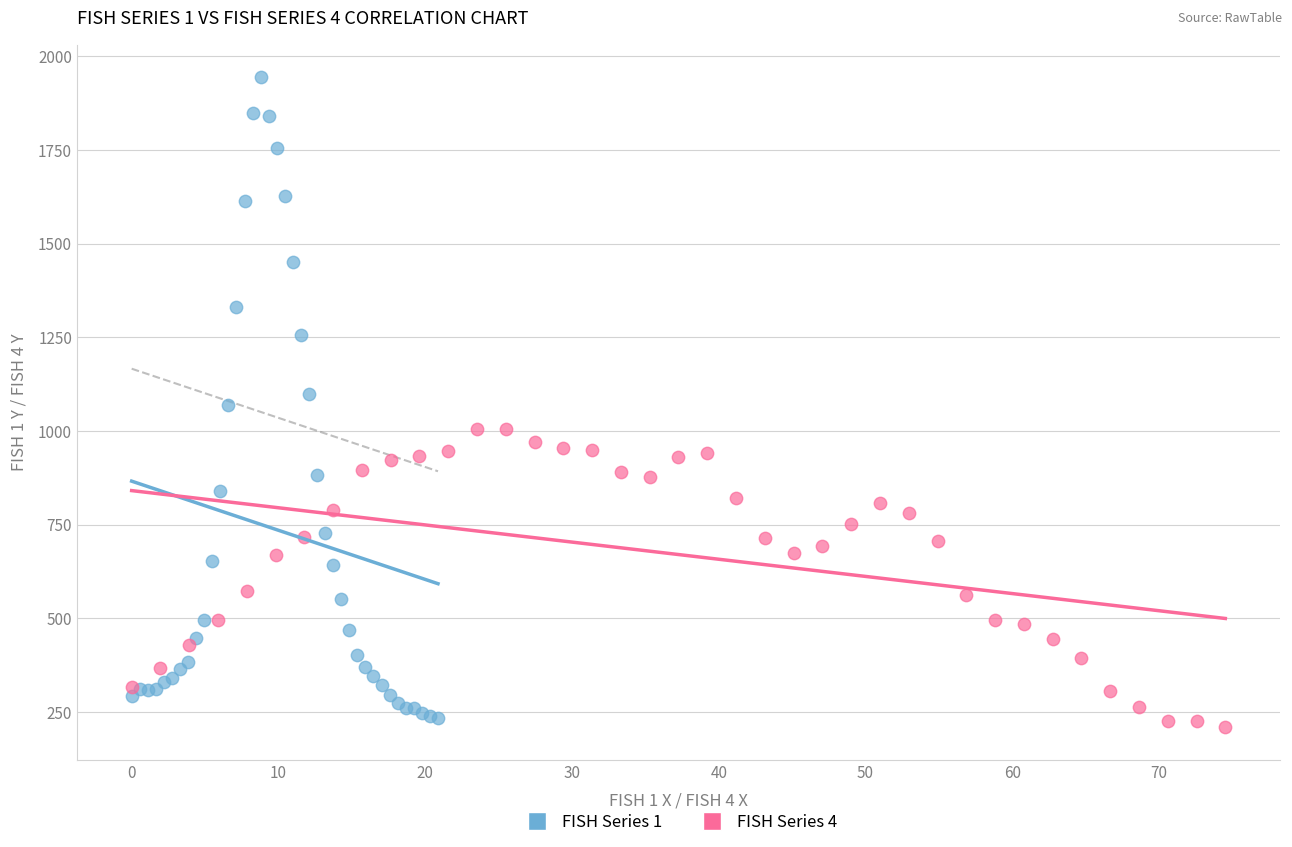

Which series reaches the maximum Y coordinate?

FISH Series 1